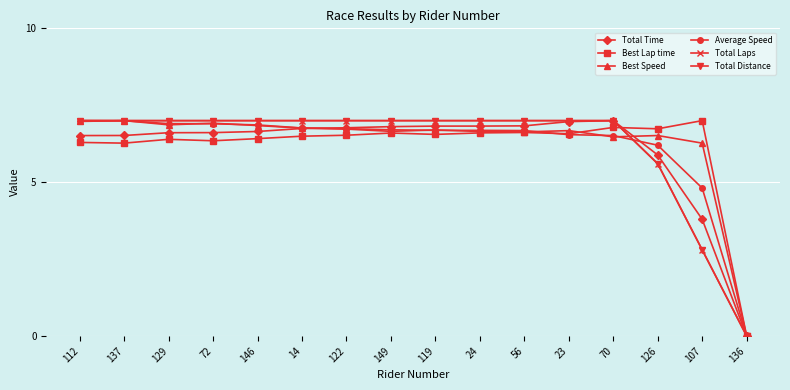

Is this an area chart (filled region under the line)?

No